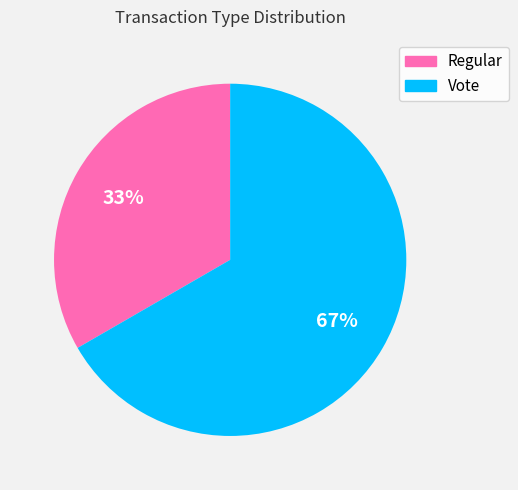

Is it true that Regular is 33% of the pie?

True